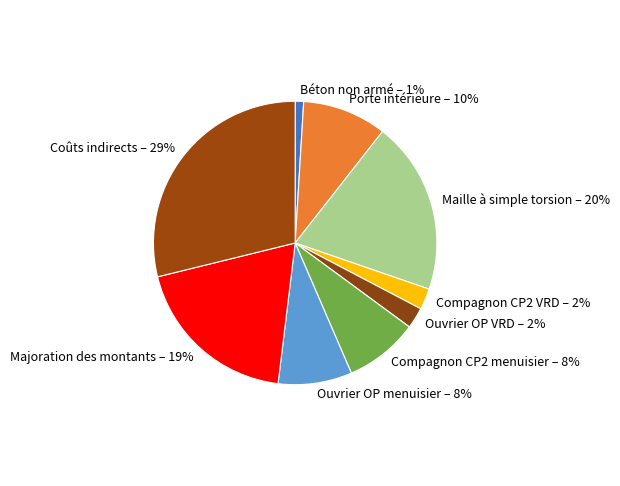

To the nearest percent, what is the average slice percentage?

11%